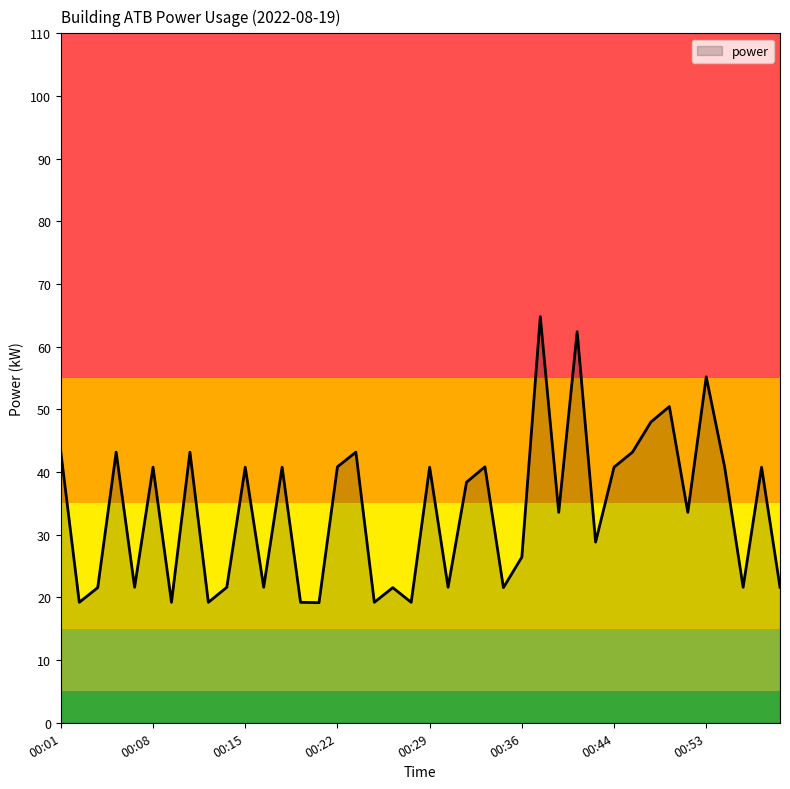

What is the greatest value displayed?

64.8